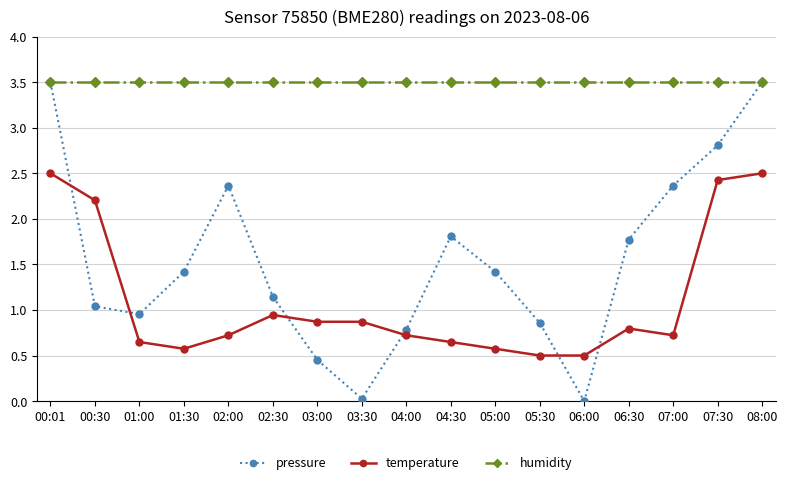

The humidity series shows 3.5 at 05:30. True or false?

True